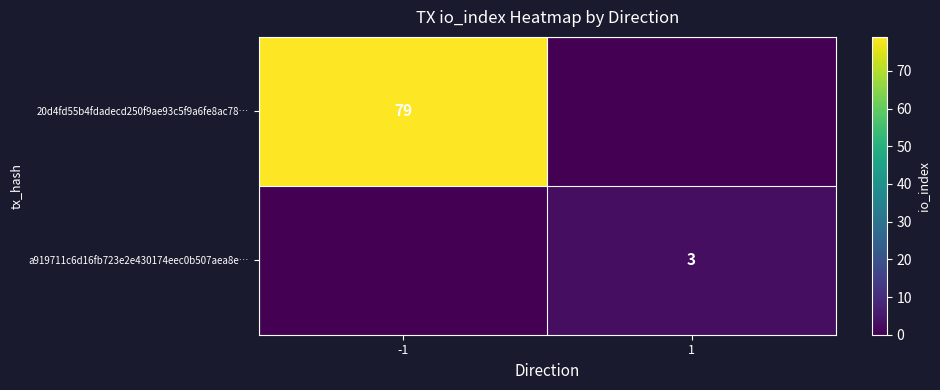

True or false: a919711c6d16fb723e2e430174eec0b507aea8e… has a value of 4 at 1.

False